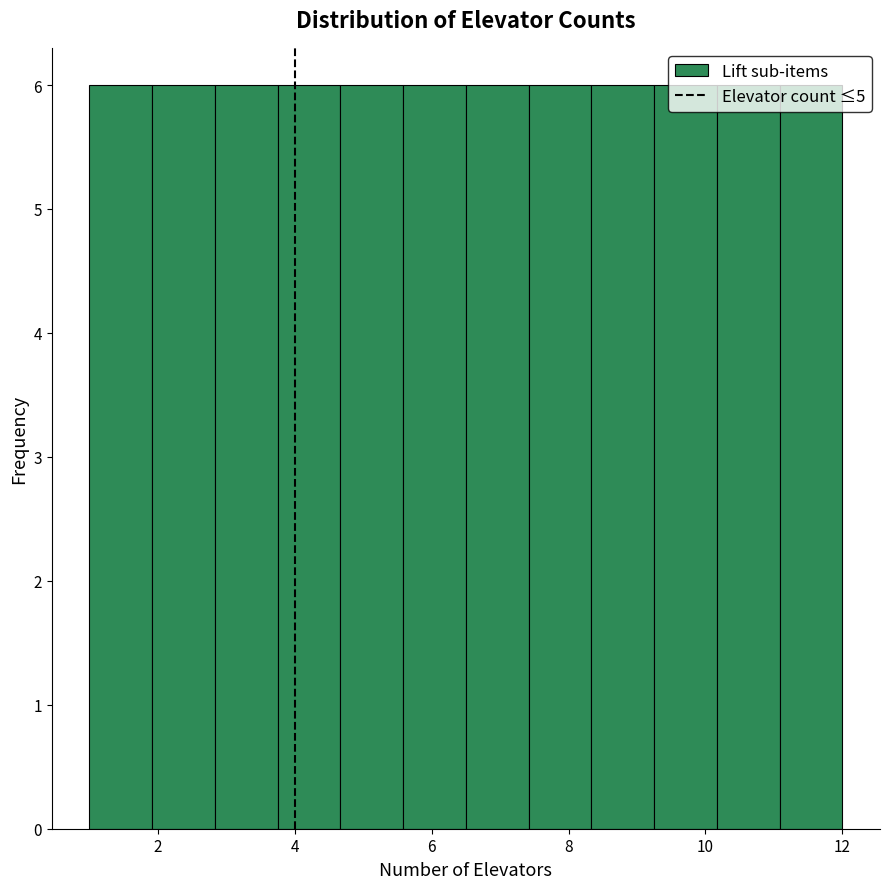

Reading left to right, transcribe this chart: for each bar, give the range it covers on the x-axis and its height. Neither the bar edges nor the heights are printed on the chart, so give them approximately, as read against the axes.

1.0 to 2.0: 6
2.0 to 2.8: 6
2.8 to 3.8: 6
3.8 to 4.6: 6
4.6 to 5.6: 6
5.6 to 6.6: 6
6.6 to 7.4: 6
7.4 to 8.4: 6
8.4 to 9.2: 6
9.2 to 10.2: 6
10.2 to 11.0: 6
11.0 to 12.0: 6